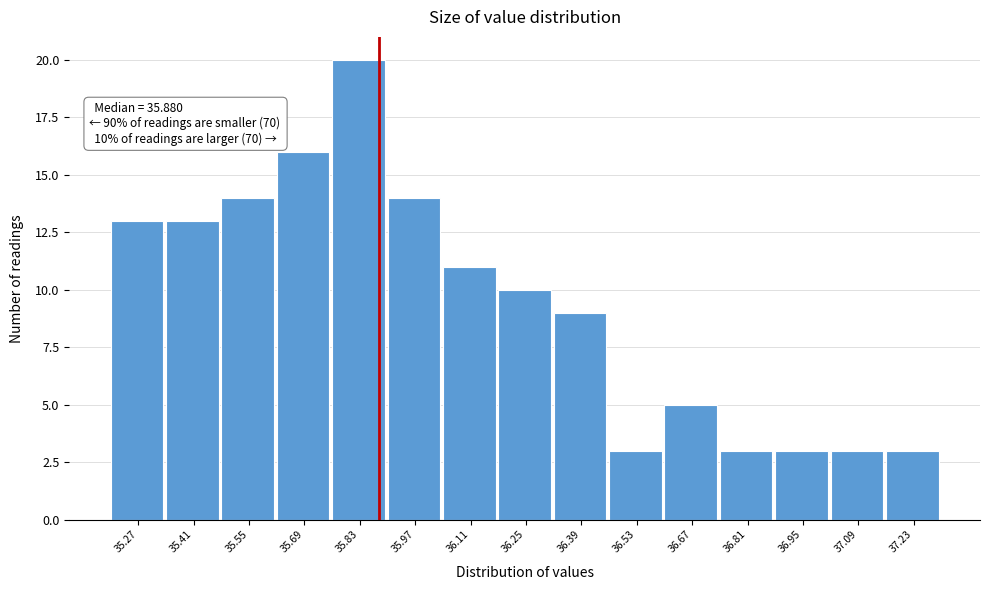

Over which range of the x-axis is the bar tallest?

35.76 to 35.90